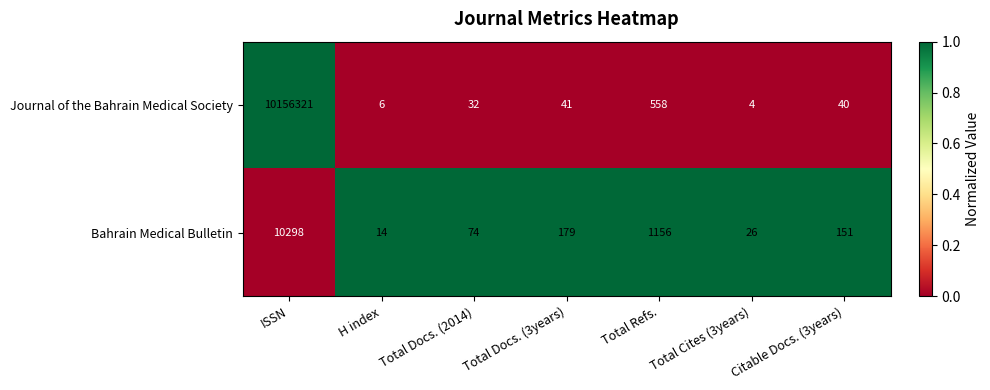

What is the difference between the Bahrain Medical Bulletin values at Total Docs. (2014) and H index?

60